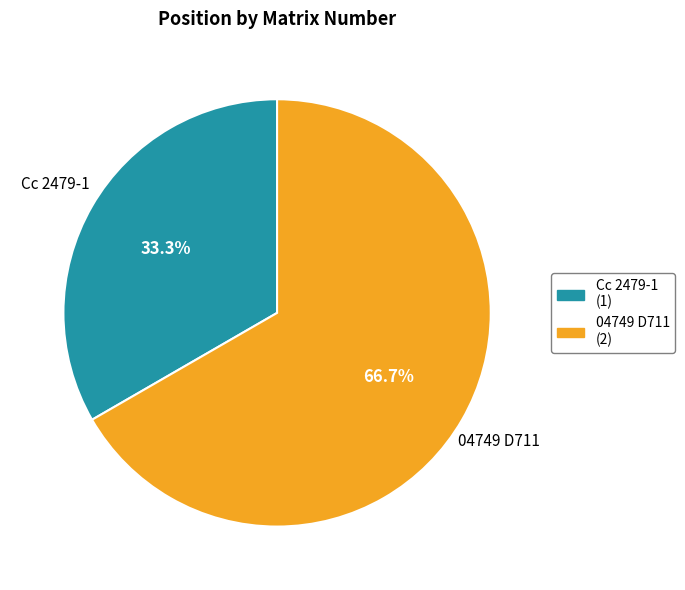

To the nearest percent, what is the difference between the 04749 D711 and Cc 2479-1 slice percentages?

33%